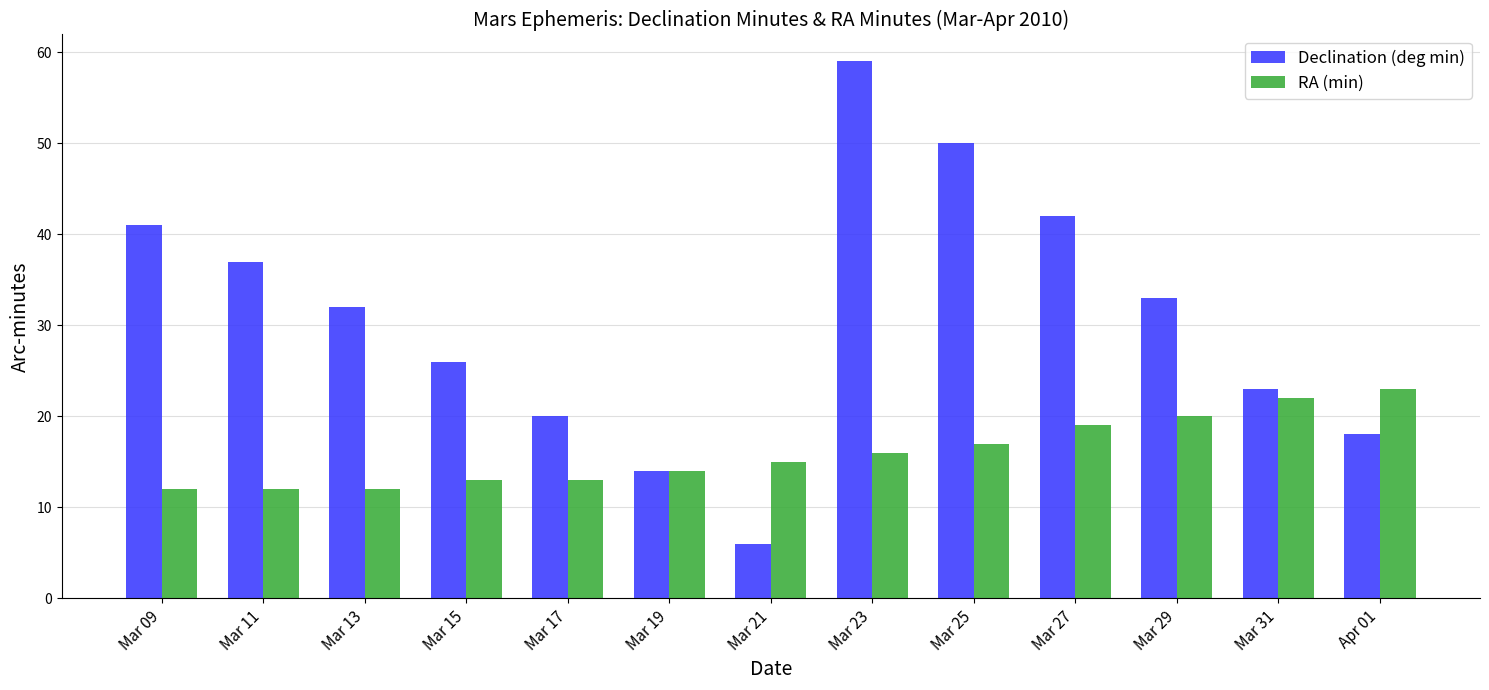

Between Mar 09 and Mar 17, which series saw the biggest shift?

Declination (deg min)